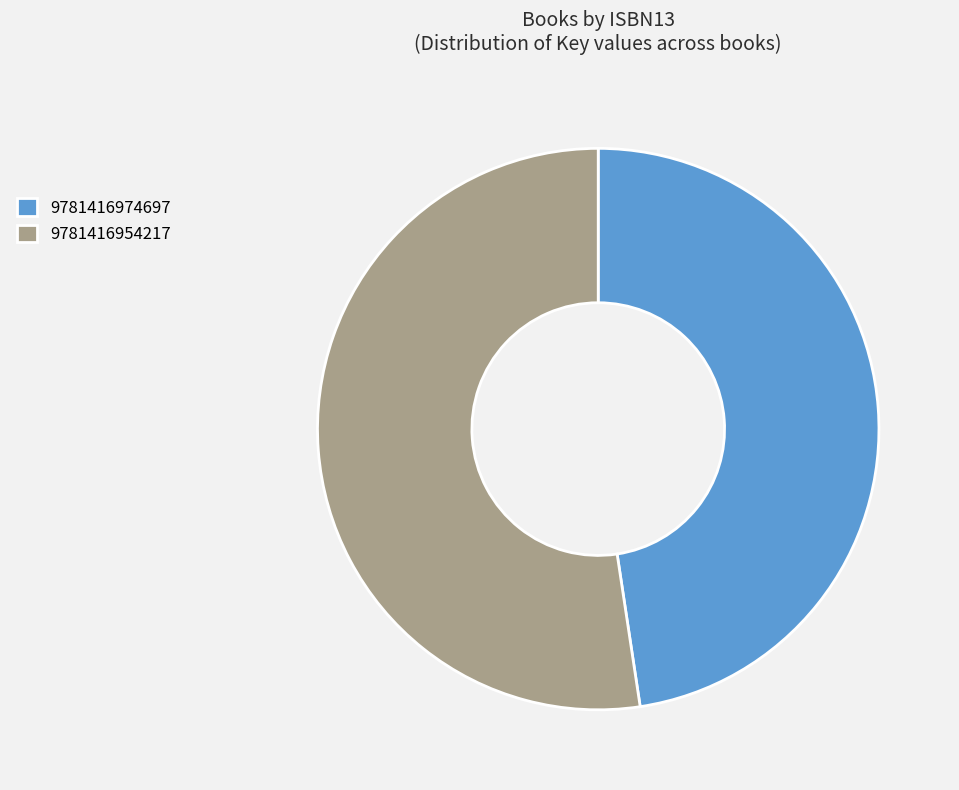

Is it true that 9781416974697 is 48% of the pie?

True